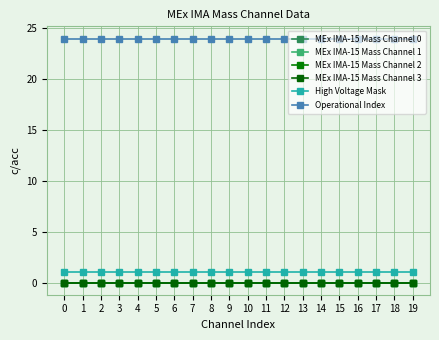

Is this an area chart (filled region under the line)?

No